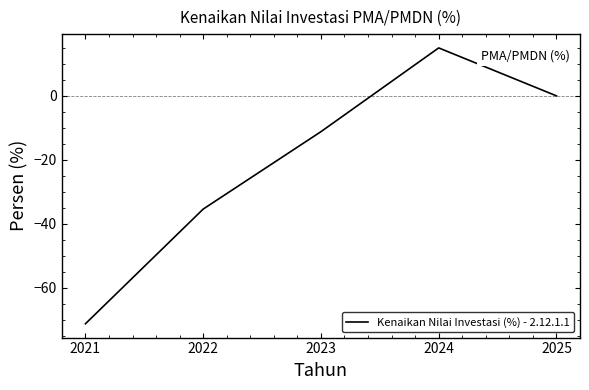

Read the value at 2022.

-35.4